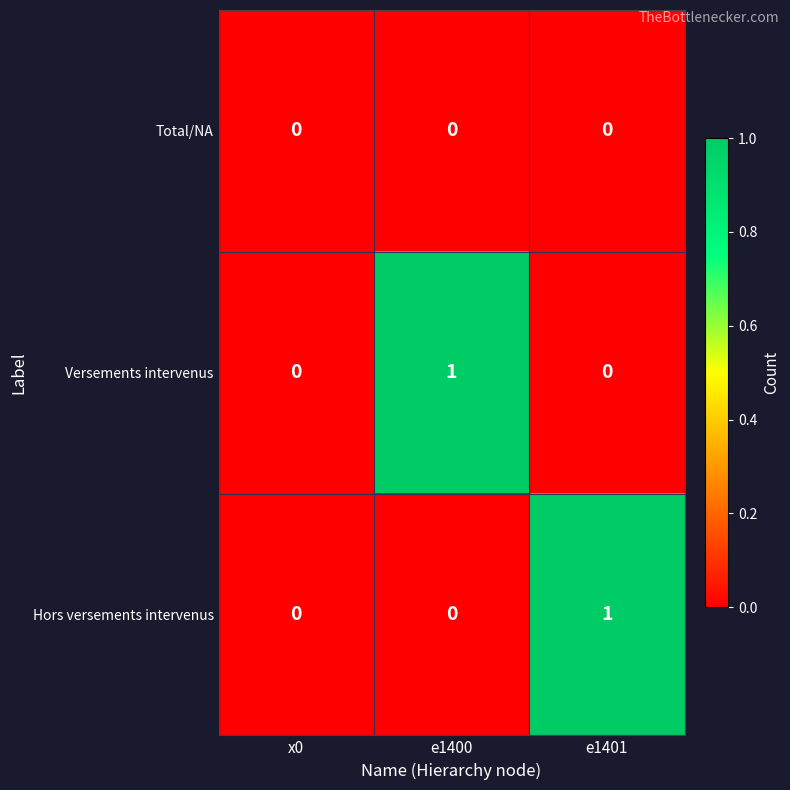

Reading left to right, extract all data points from this chart.

Total/NA: 0	0	0
Versements intervenus: 0	1	0
Hors versements intervenus: 0	0	1